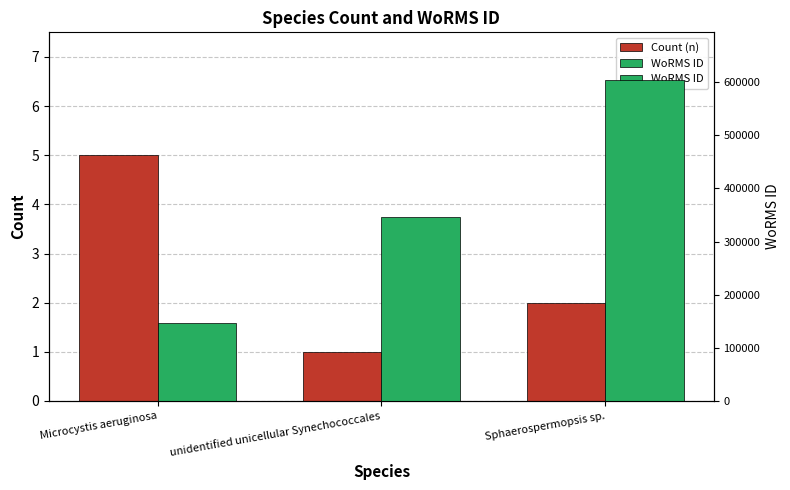

At how many categories does at least one series exceed 25008?

3